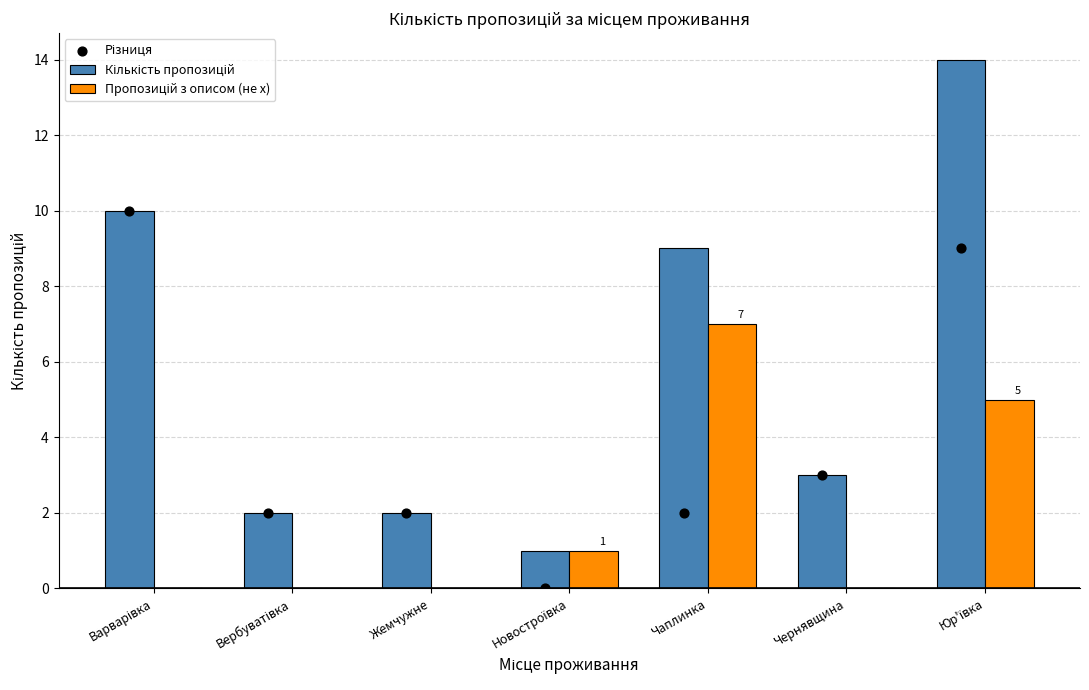

Which series contains the highest Y value?

Кількість пропозицій